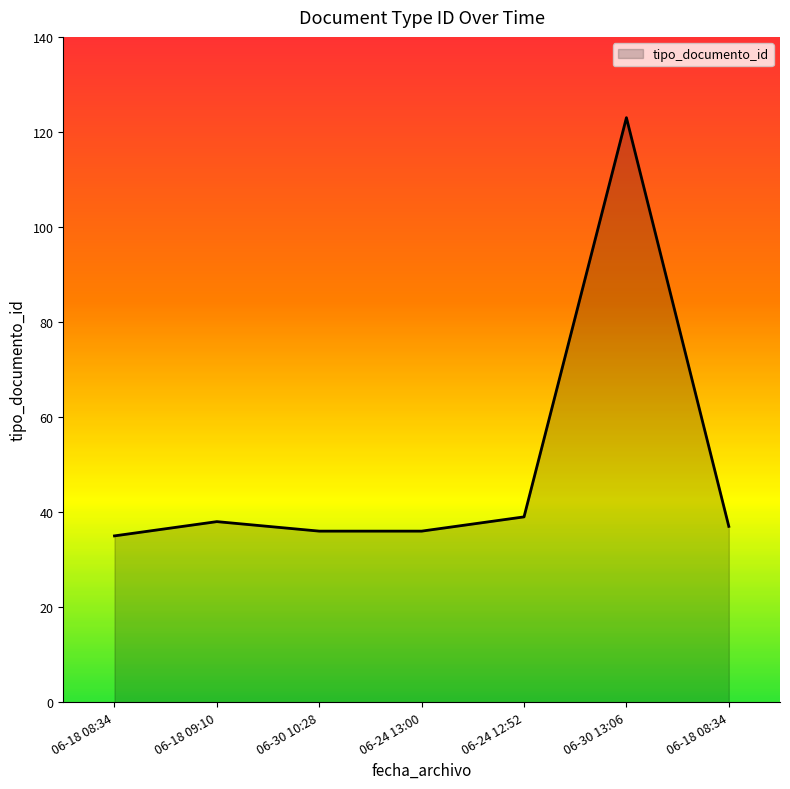

Count the number of categories in the chart.

7